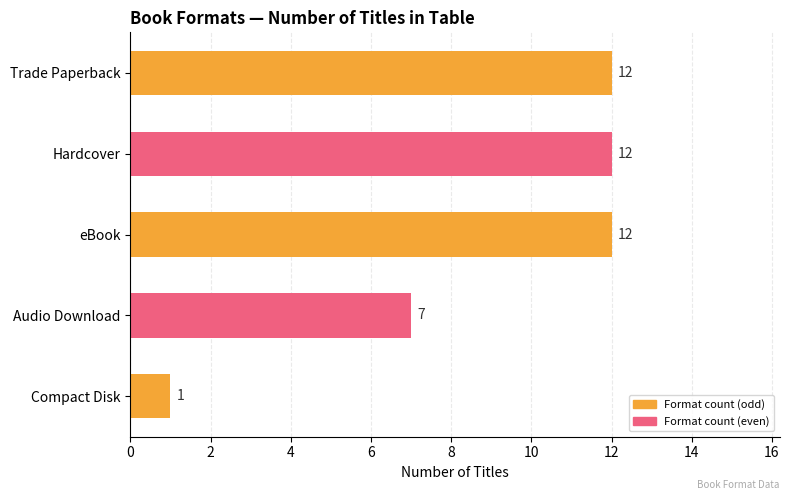

Reading bottom to top, list all the values displayed in this chart.

1	7	12	12	12